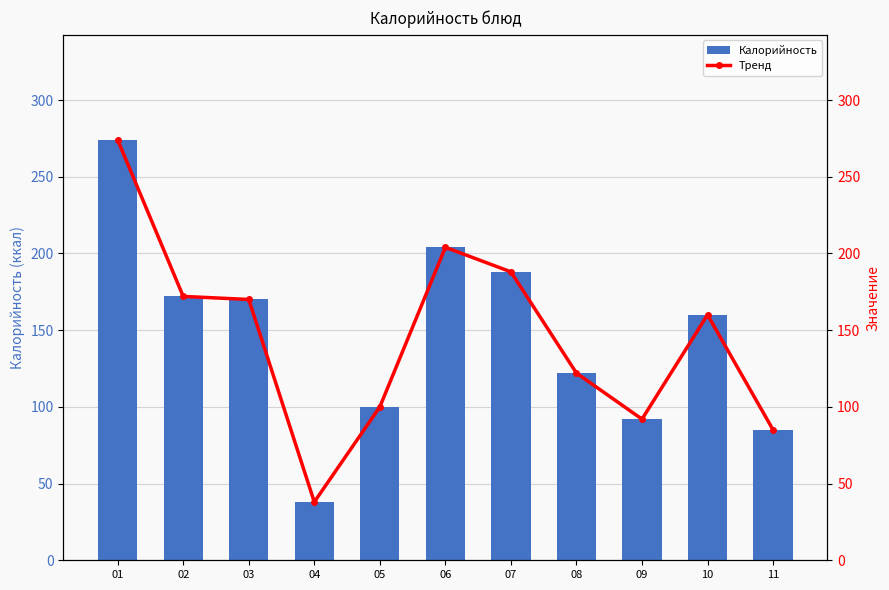

Rank the series at 07 from lowest to highest value.

Калорийность, Тренд